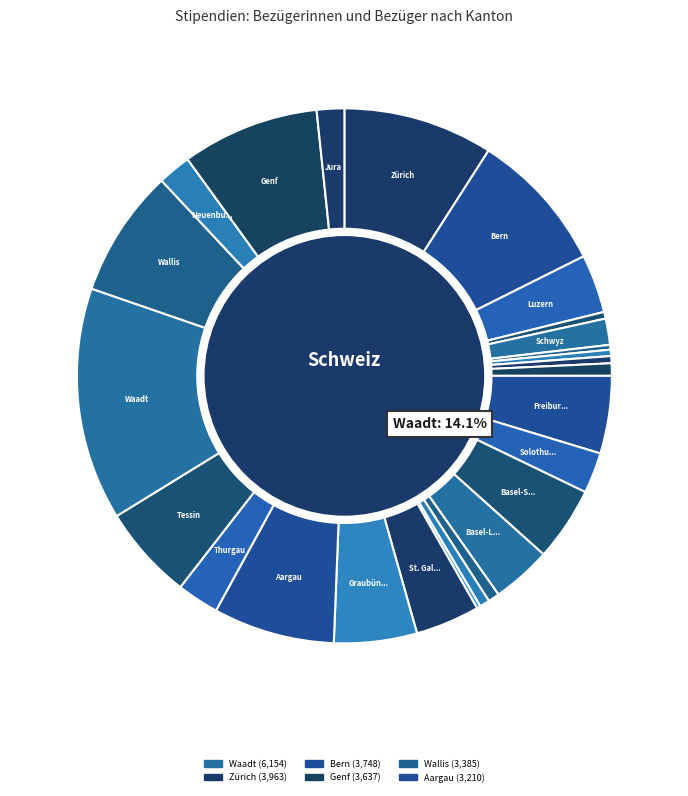

To the nearest percent, what is the combined percentage of Thurgau and Neuenburg?

5%